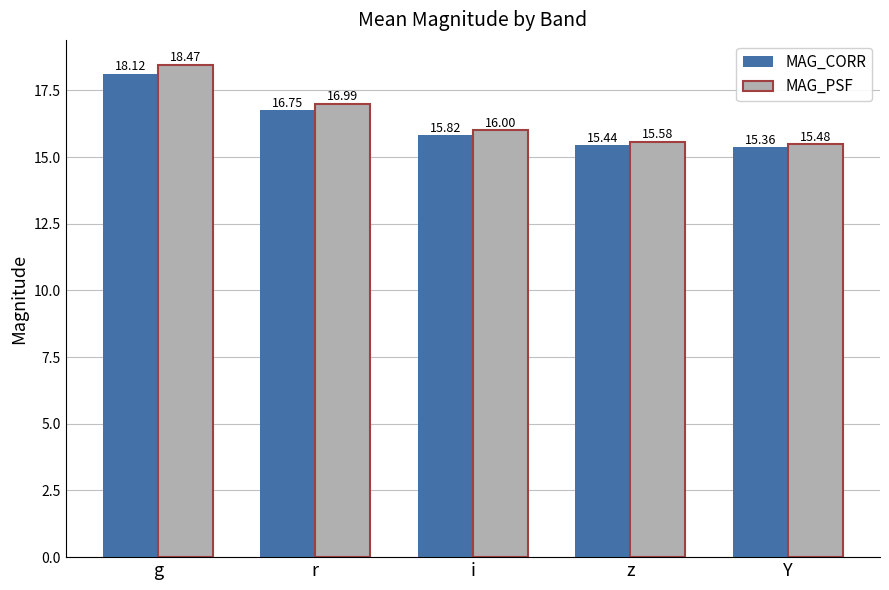

Which label corresponds to the largest value in the chart?

g